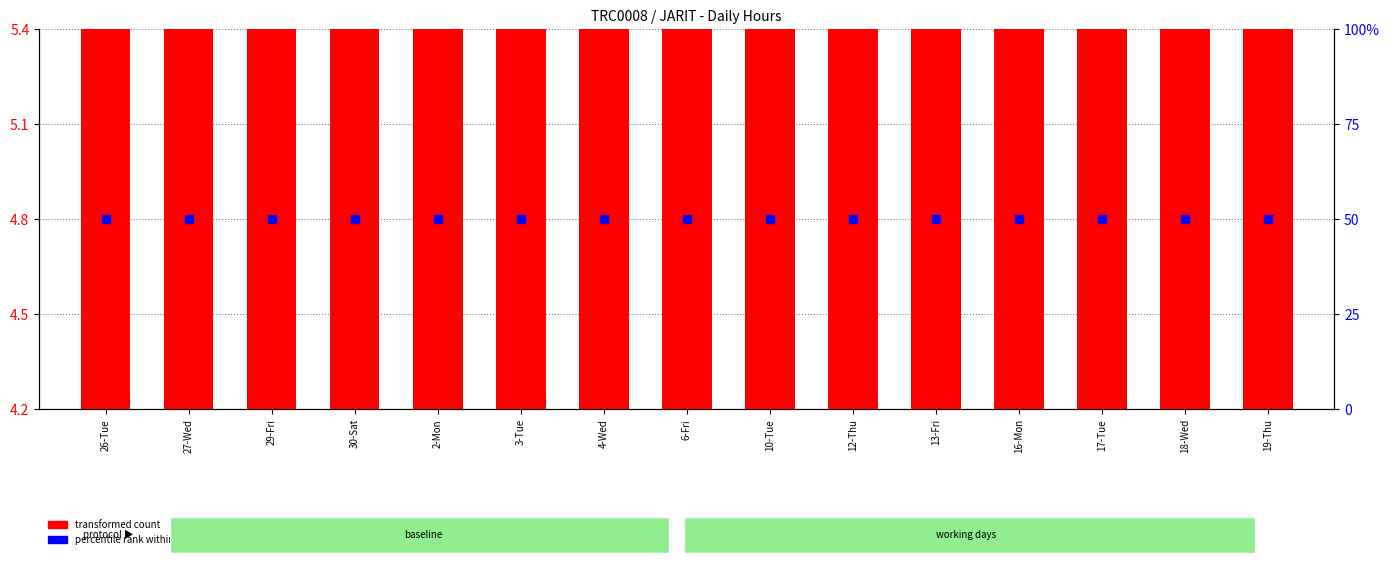

Which series reaches the maximum Y coordinate?

transformed count